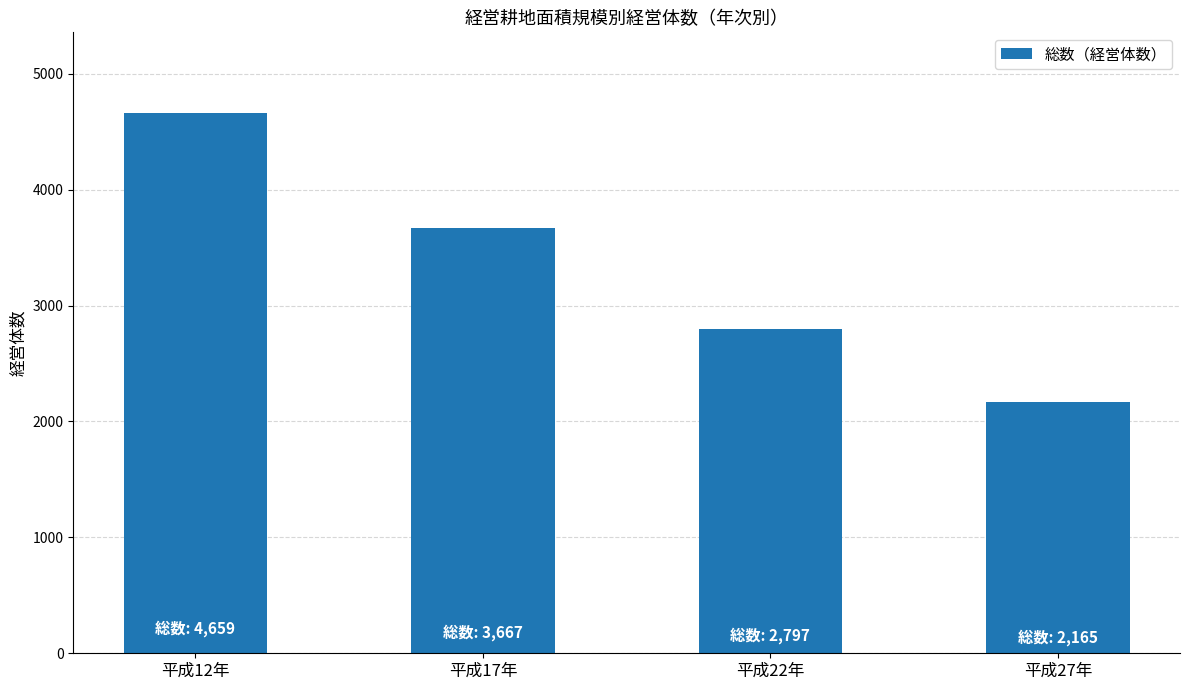

Reading left to right, what are all the values shown in this chart?

平成12年=4659	平成17年=3667	平成22年=2797	平成27年=2165